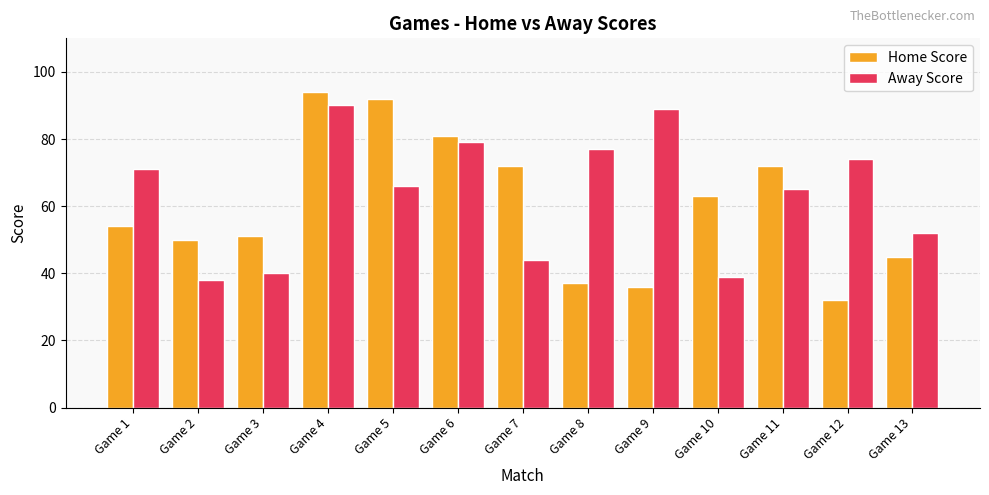

What is the value of the Home Score bar at the 6th from the left?

81